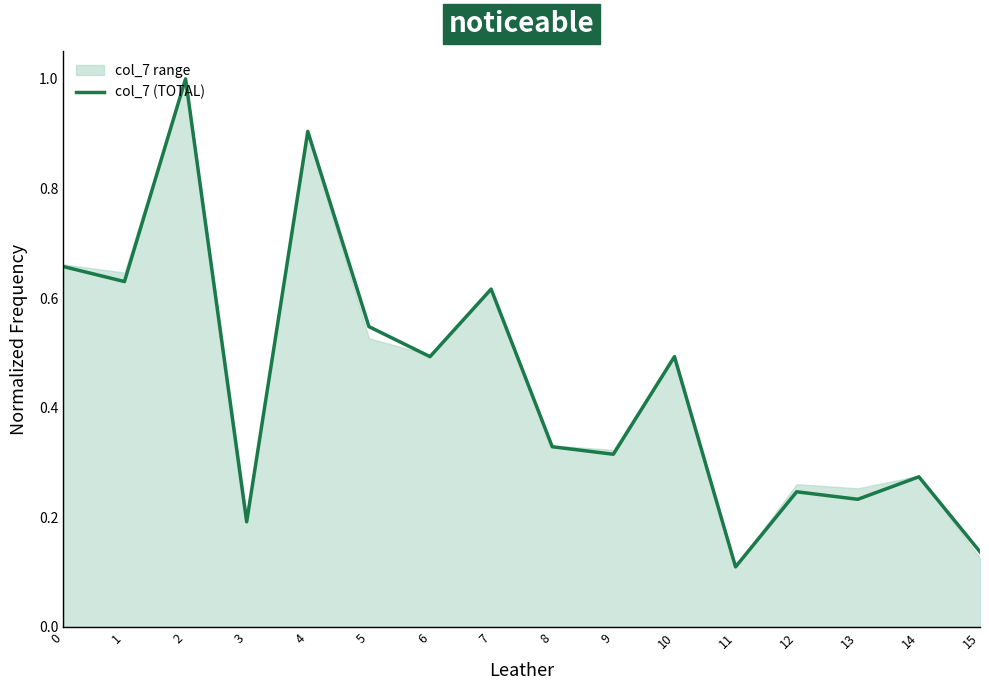

True or false: col_7 (TOTAL) has a value of 0.9 at 5.

False